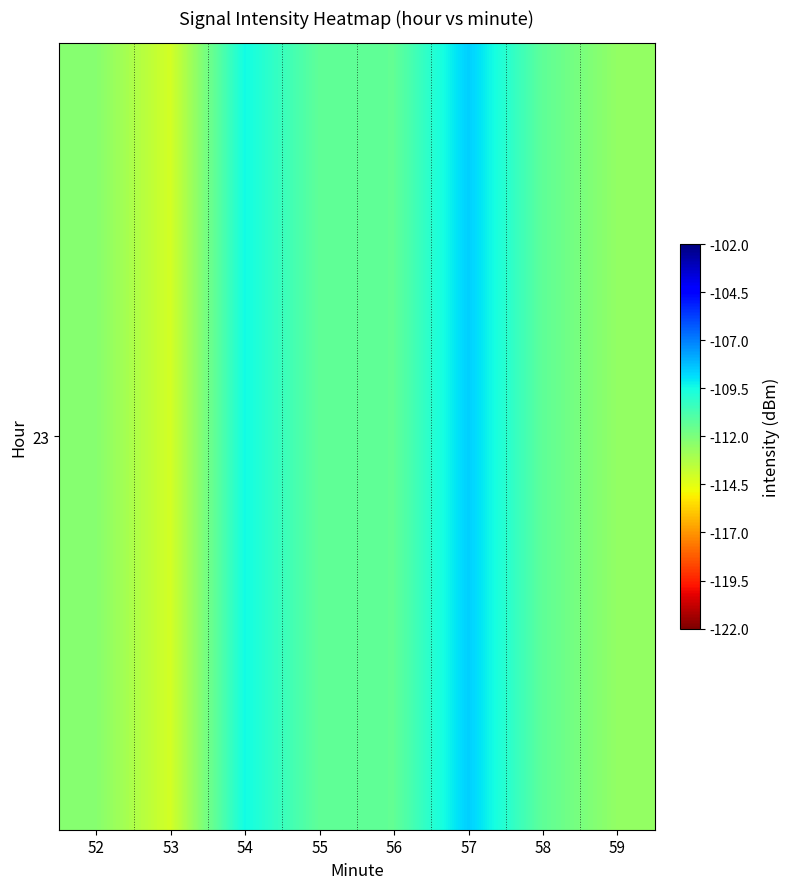

Reading right to left, list all the values displayed in this chart.

59=-112.6	58=-111.3	57=-108.6	56=-111.4	55=-111.3	54=-109.5	53=-114.1	52=-112.3